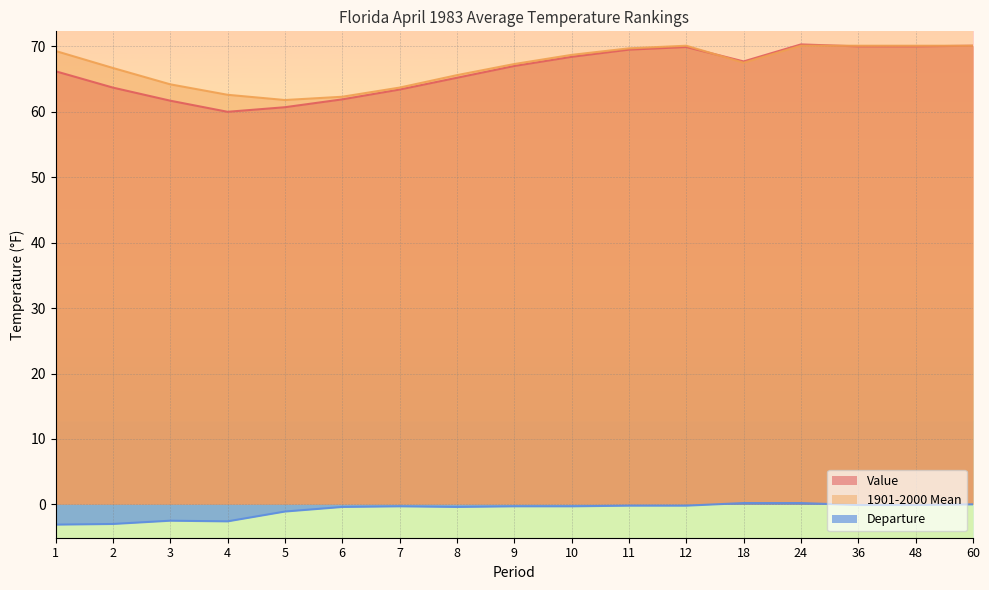

At which category is the sum across all series the highest?

24